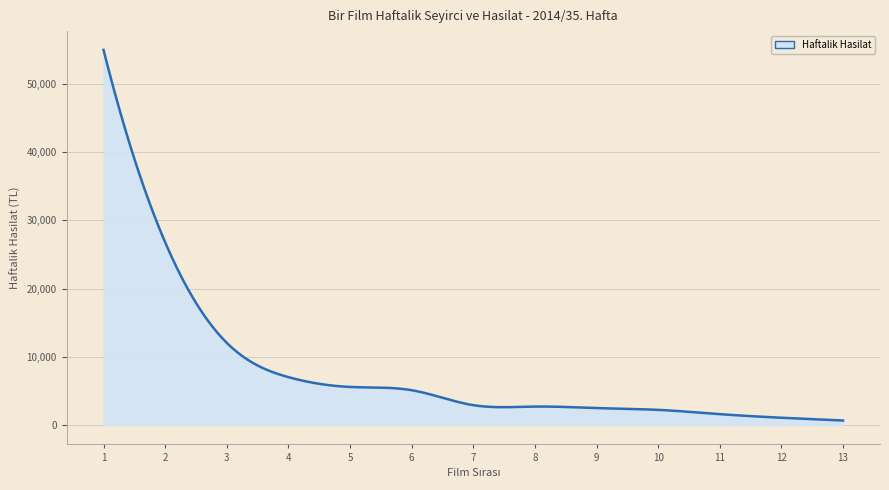

What is the greatest value displayed?

54964.4